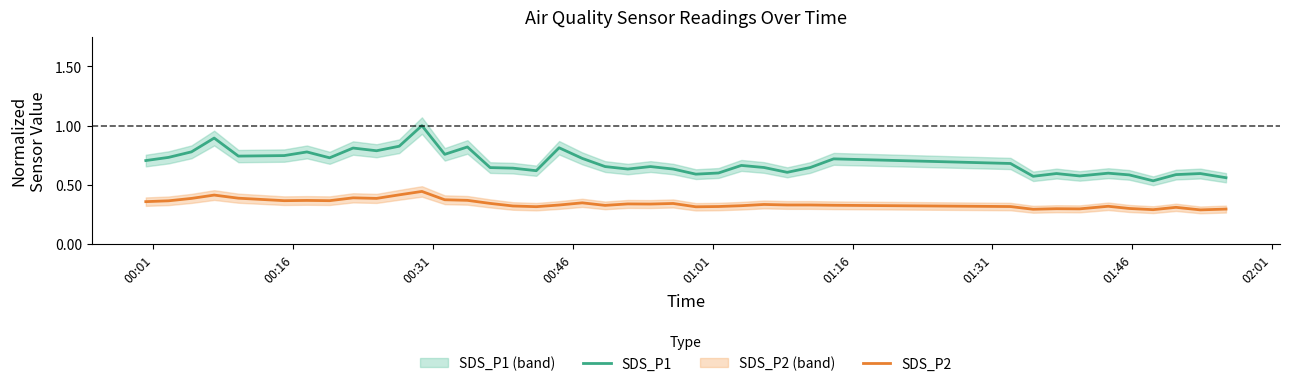

What is the value of the SDS_P1 point at the 27th from the left?

0.6